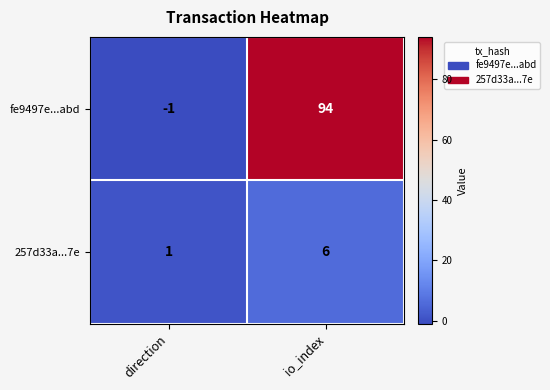

Where is 257d33a...7e nearest to the value 3?

direction